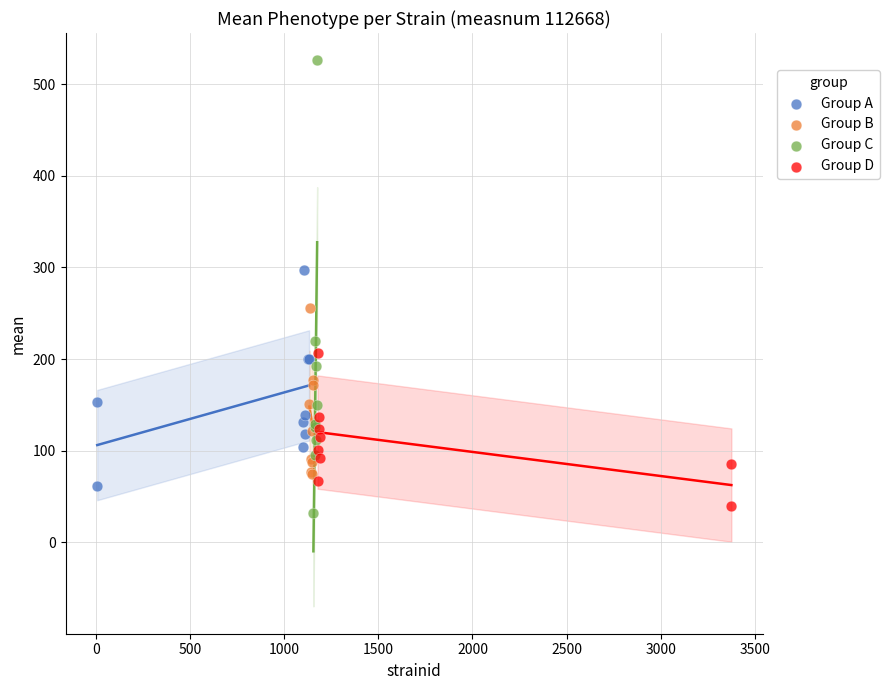

Which series contains the highest Y value?

Group C